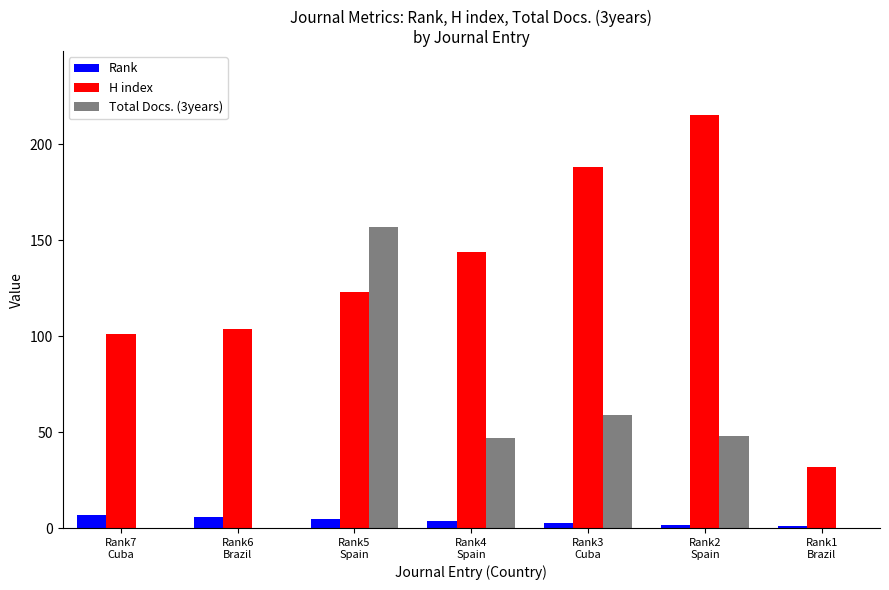

What is the sum of all H index values?

907